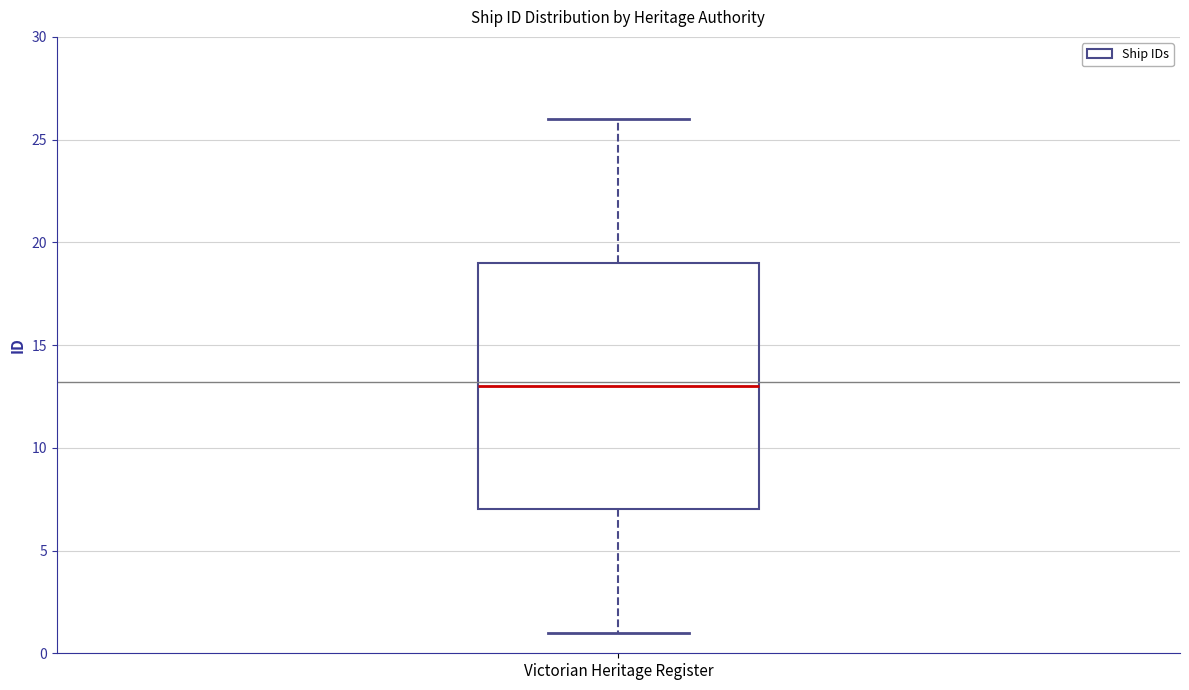

Transcribe this box plot: give where the median line is, the range the box spans, and where the two whiskers end, as read against the y-axis. The values are not printed on the chart, so give them approximately, as read against the axis.

median 13, box 7 to 19, whiskers 1 to 26